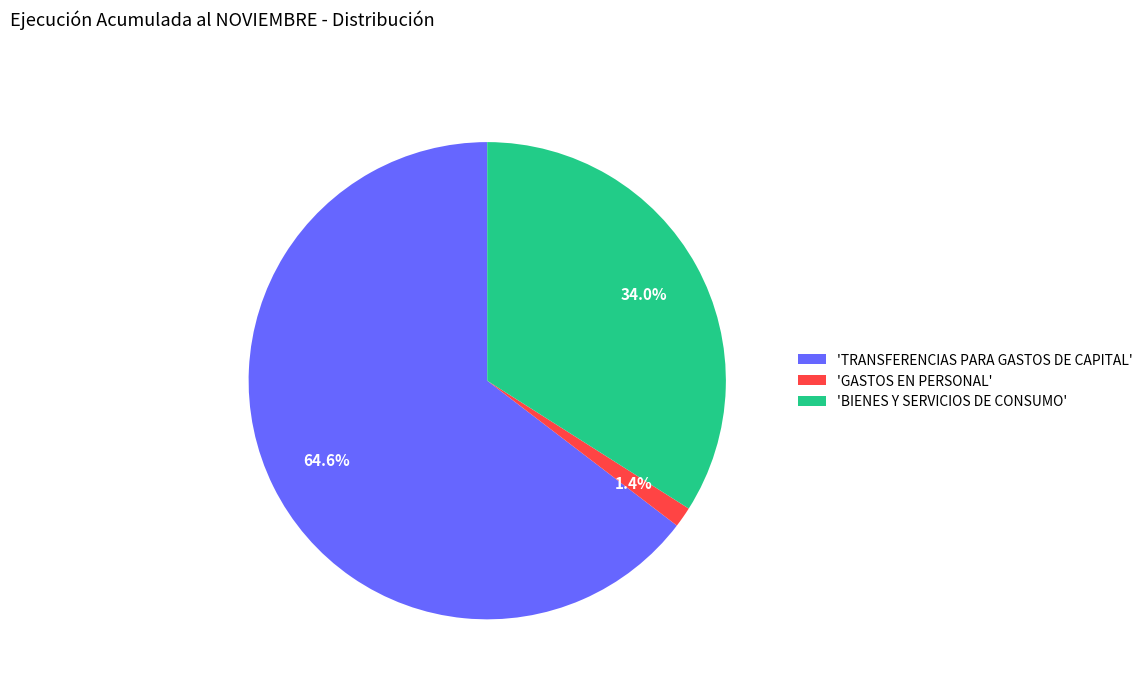

Which category has the biggest portion of the pie?

'TRANSFERENCIAS PARA GASTOS DE CAPITAL'